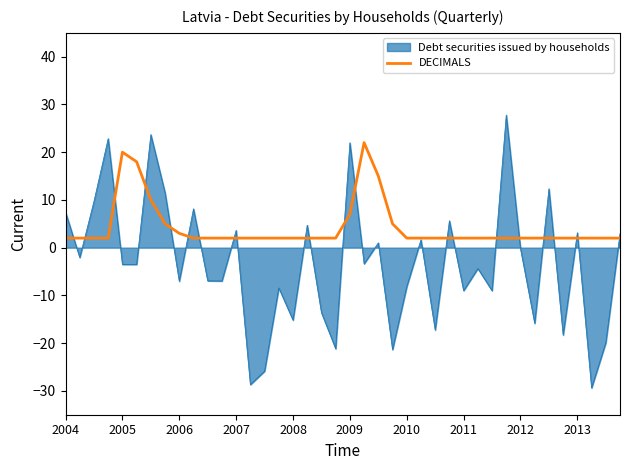

Rank the series by their average value, from highest to lowest.

DECIMALS, Debt securities issued by households